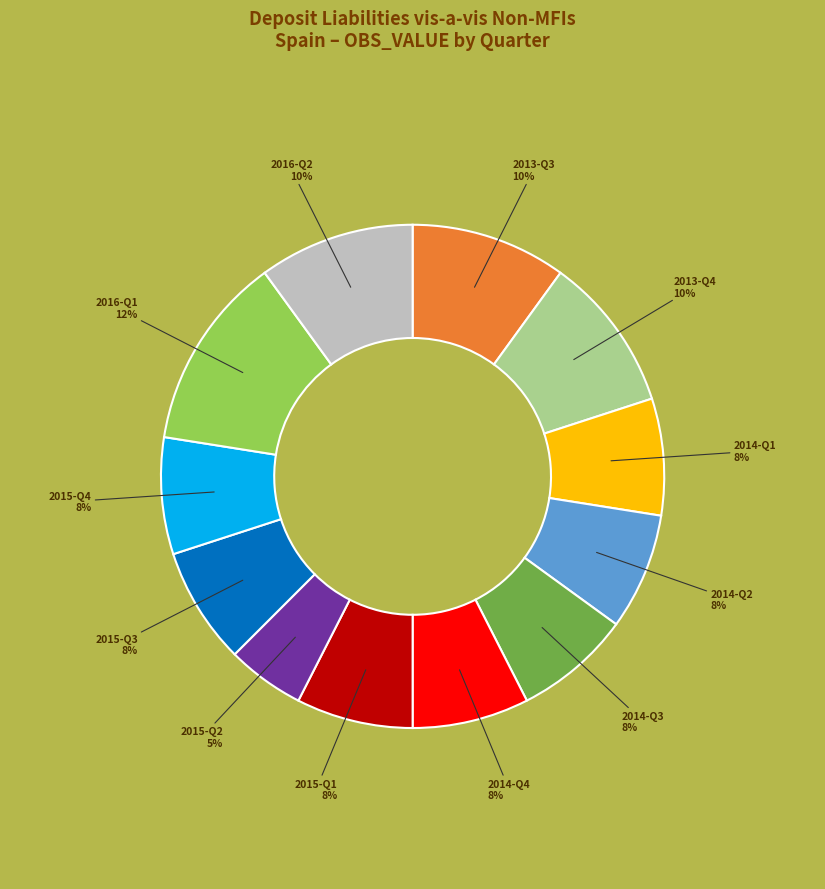

What is the largest slice in the pie chart?

2016-Q1